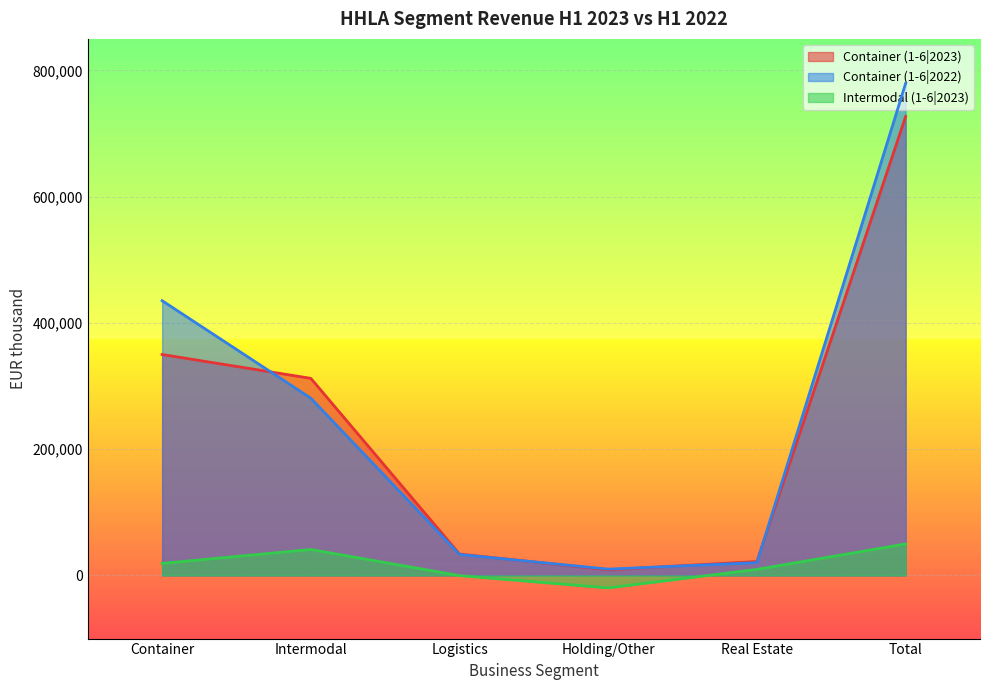

Is it true that Intermodal (1-6|2023) equals 9651 at Real Estate?

True